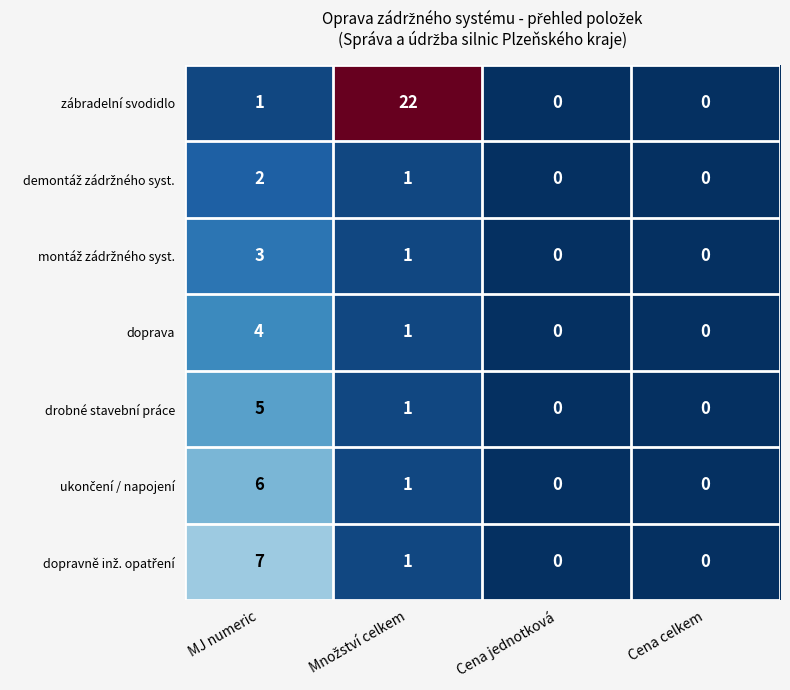

What is the difference between the maximum and minimum values in the doprava series?

4